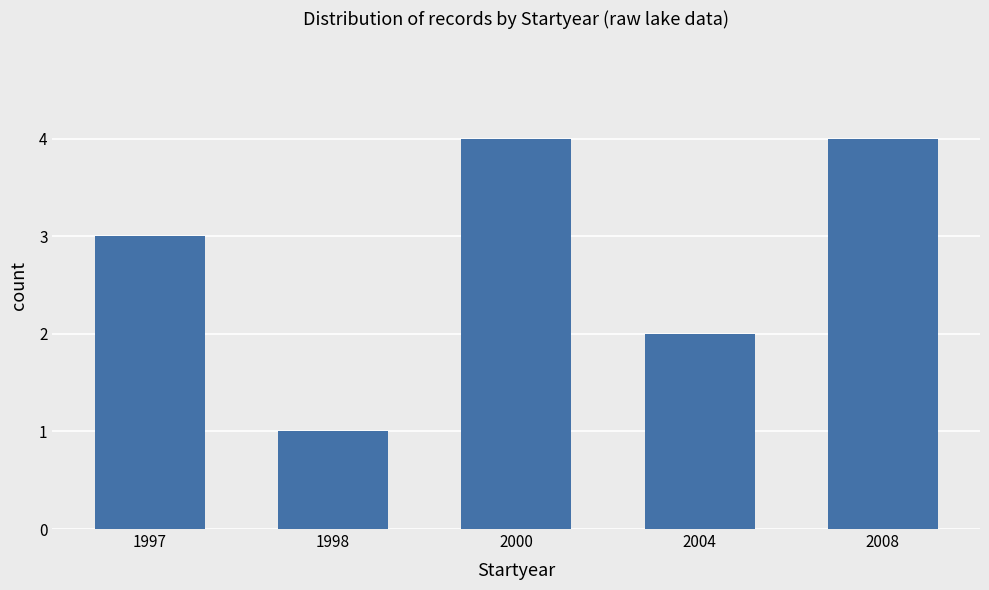

Approximately how many times larger is the value at 2004 compared to 1998?

2.0